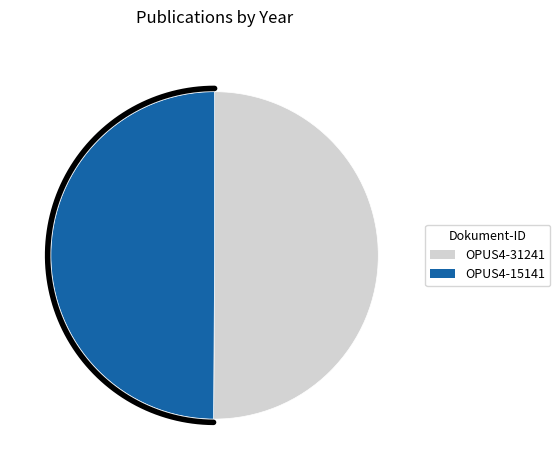

What percentage do OPUS4-15141 and OPUS4-31241 together represent?

100.0%